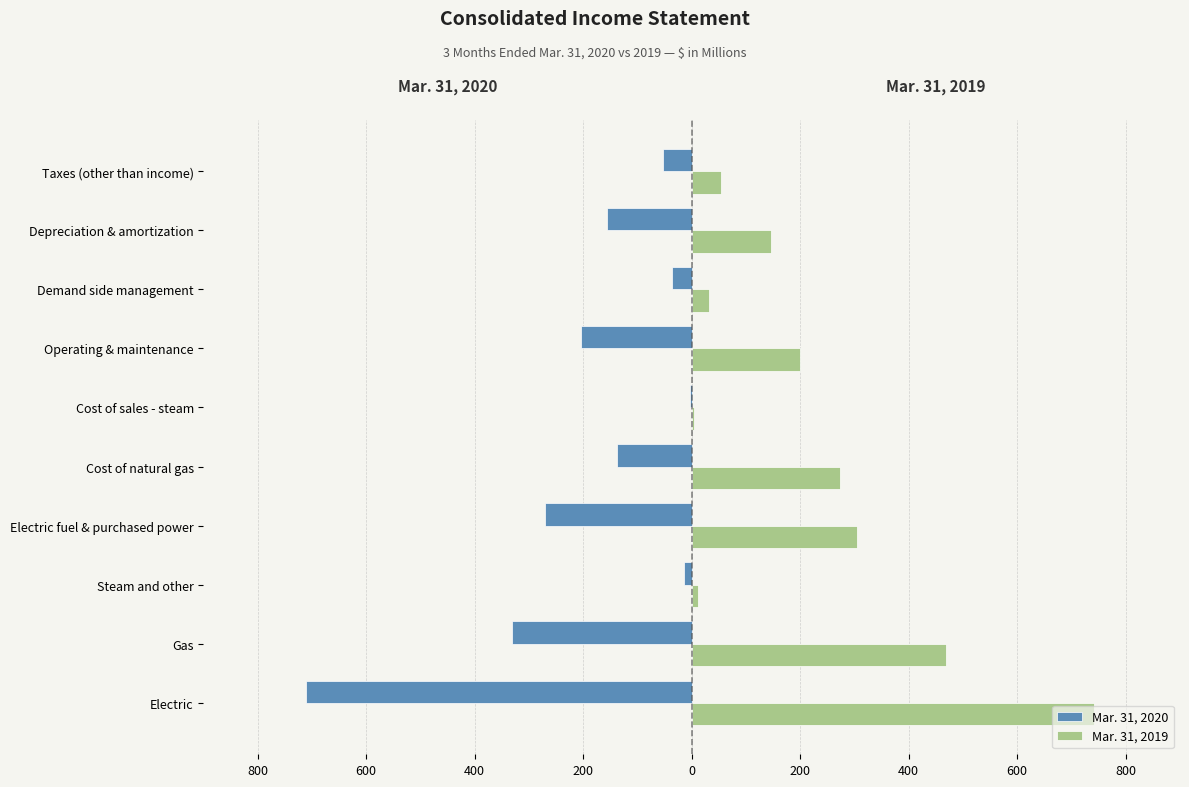

What are all the series names shown in the legend?

Mar. 31, 2020, Mar. 31, 2019